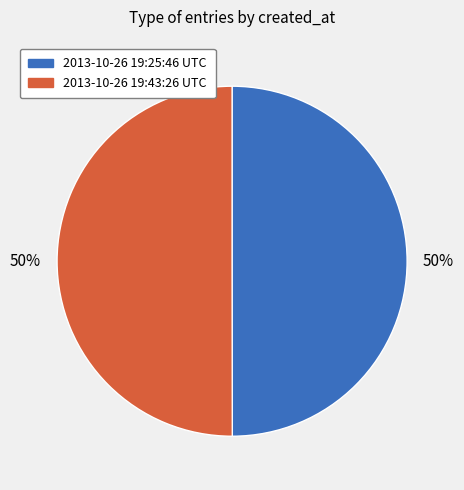

True or false: 2013-10-26 19:25:46 UTC accounts for 43% of the total.

False